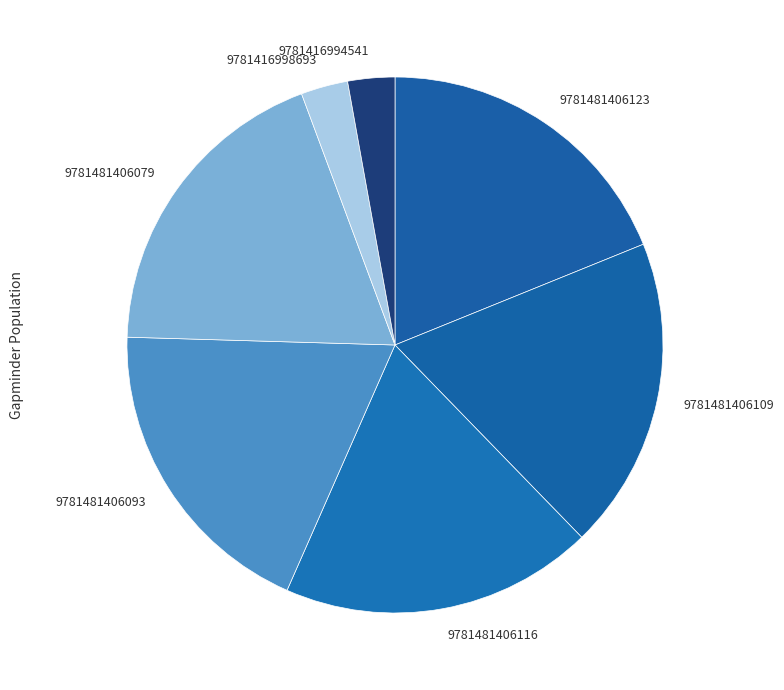

How many slices are in this pie chart?

7